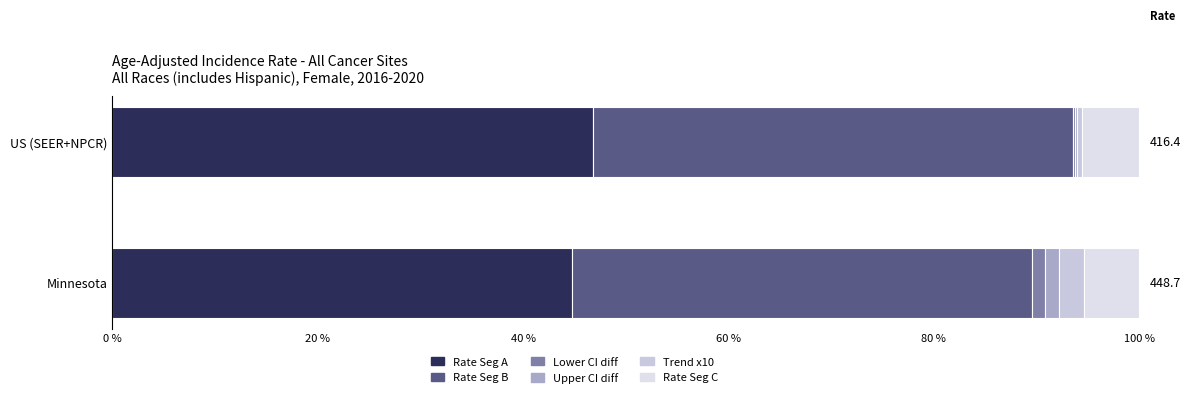

List the series in order of their peak value, lowest first.

Lower CI diff, Upper CI diff, Trend x10, Rate Seg C, Rate Seg B, Rate Seg A